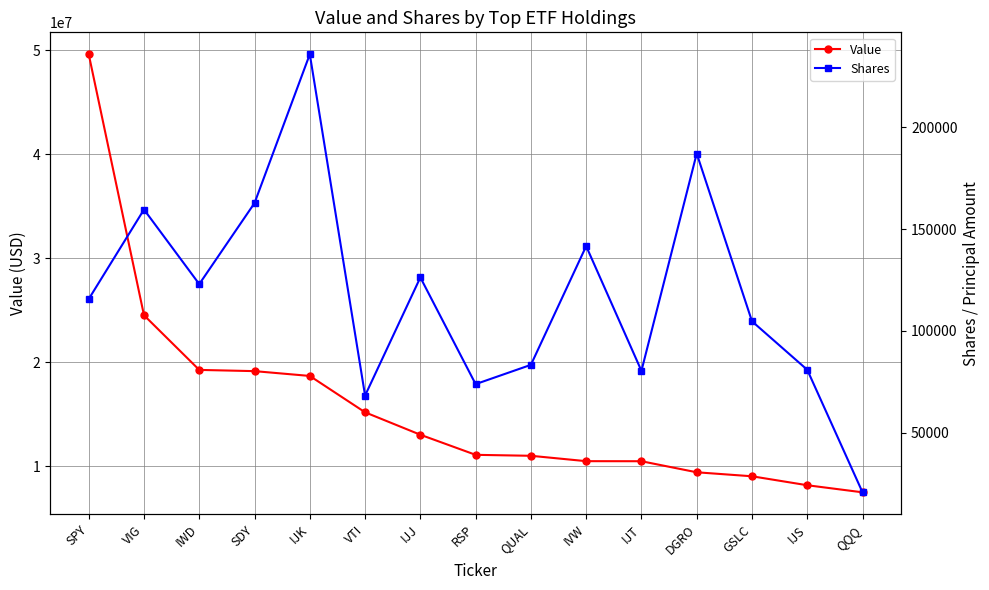

At which label is Shares closest to 128307?

IJJ